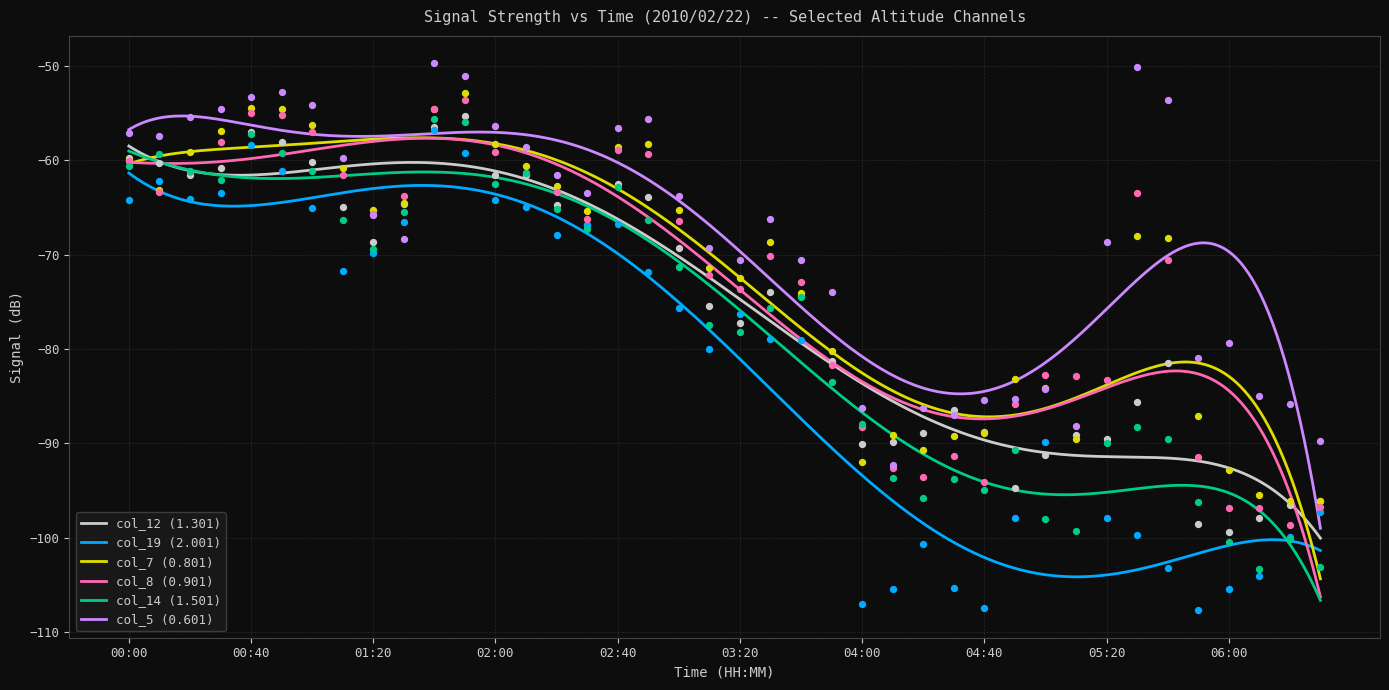

At which category is the sum across all series the highest?

01:50